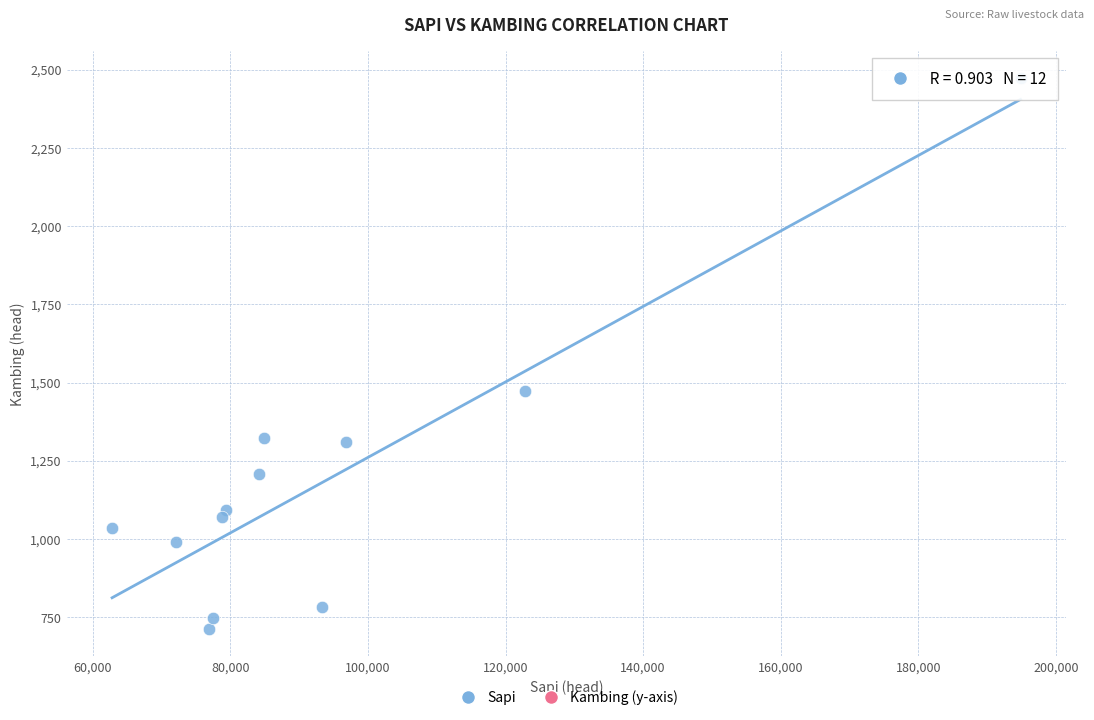

What Y value in the scatter plot is closest to 1593?

1472